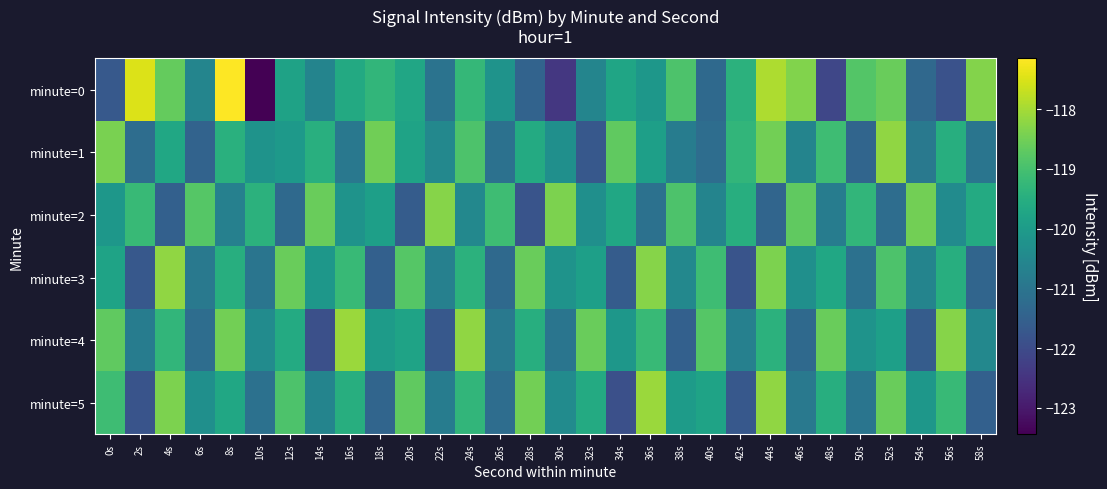

How many categories are shown in the chart?

30